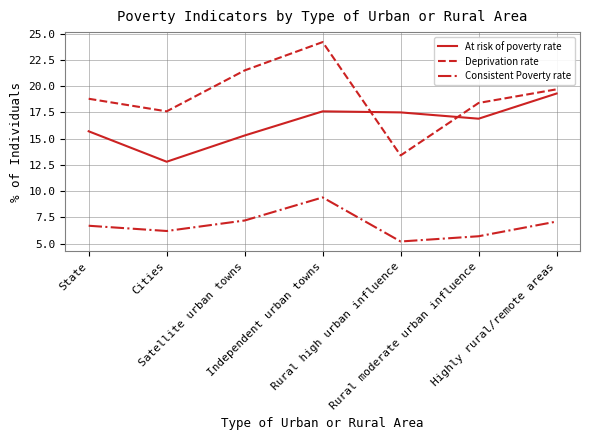

Rank the series by their maximum value, from lowest to highest.

Consistent Poverty rate, At risk of poverty rate, Deprivation rate